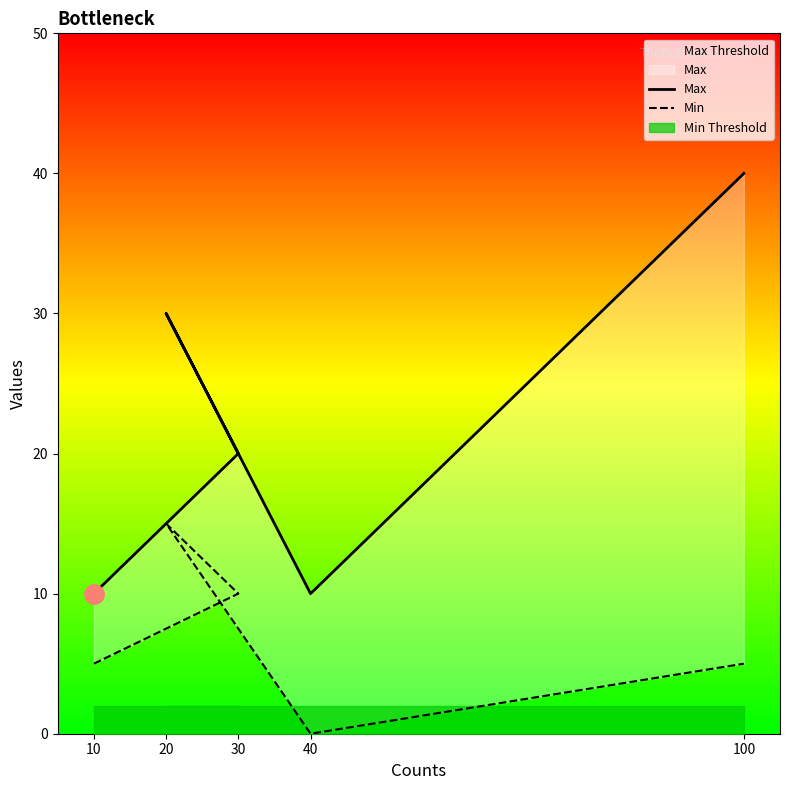

What is the maximum value shown in the chart?

40